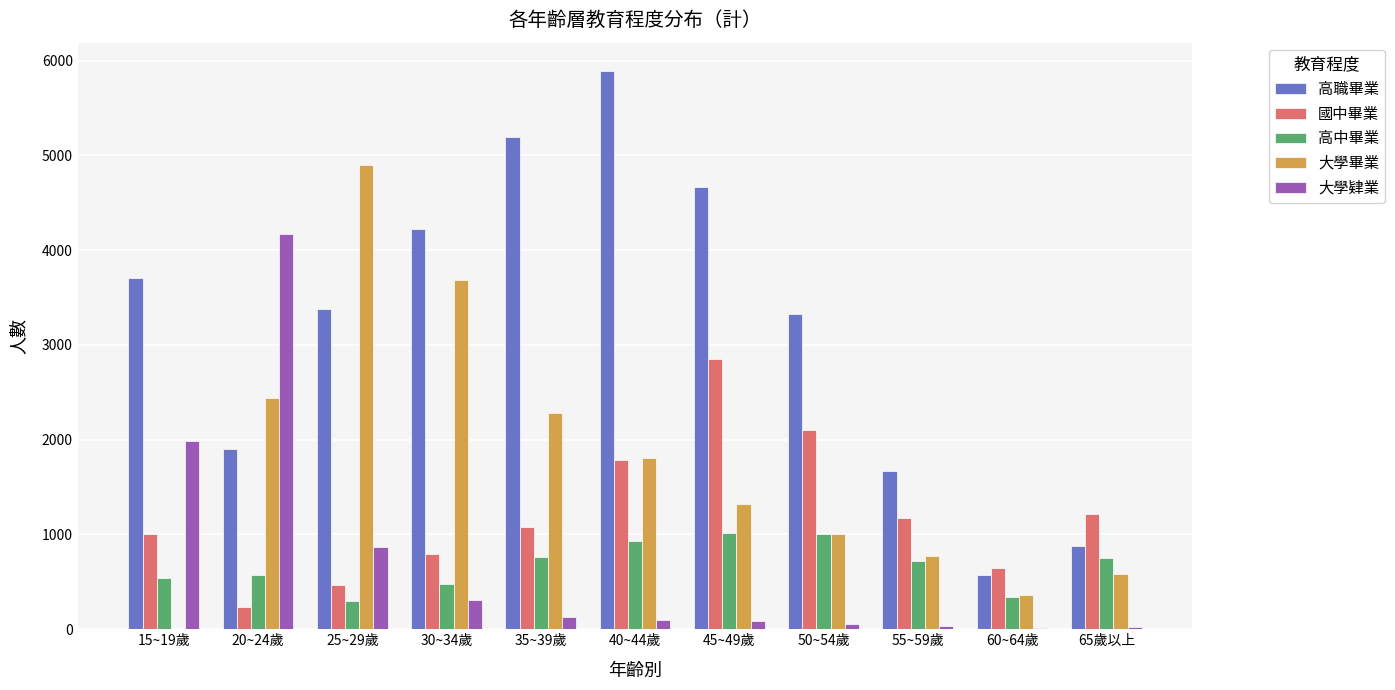

Which series changed the most between 15~19歲 and 50~54歲?

大學肄業